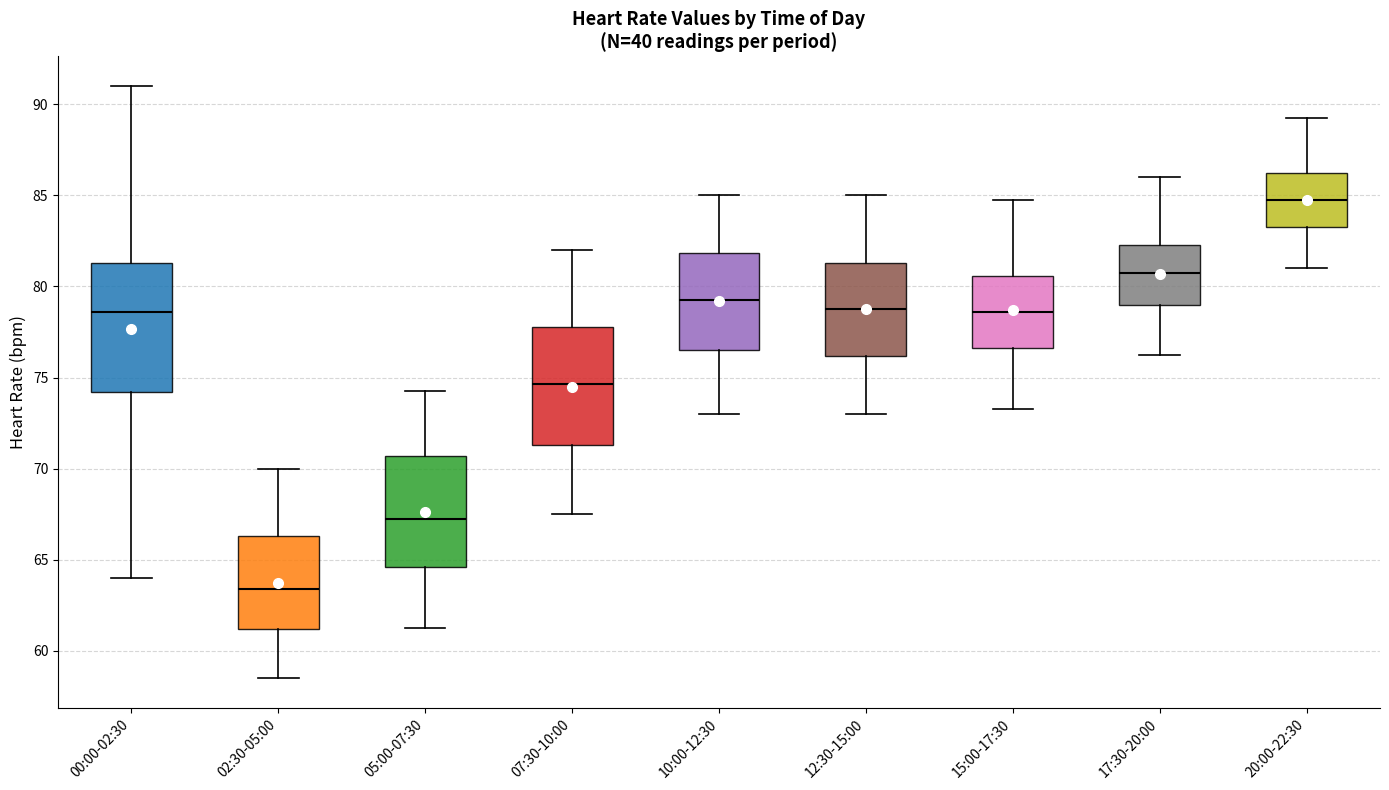

Reading left to right, transcribe this box plot: for each box, give where its median line is, the range the box spans, and where its two whiskers end, as read against the y-axis. The values are not printed on the chart, so give them approximately, as read against the axis.

00:00-02:30: median 78.5, box 74.0 to 81.5, whiskers 64.0 to 91.0
02:30-05:00: median 63.5, box 61.0 to 66.5, whiskers 58.5 to 70.0
05:00-07:30: median 67.5, box 64.5 to 70.5, whiskers 61.5 to 74.5
07:30-10:00: median 74.5, box 71.5 to 78.0, whiskers 67.5 to 82.0
10:00-12:30: median 79.5, box 76.5 to 82.0, whiskers 73.0 to 85.0
12:30-15:00: median 79.0, box 76.0 to 81.5, whiskers 73.0 to 85.0
15:00-17:30: median 78.5, box 76.5 to 80.5, whiskers 73.5 to 85.0
17:30-20:00: median 81.0, box 79.0 to 82.5, whiskers 76.5 to 86.0
20:00-22:30: median 85.0, box 83.5 to 86.5, whiskers 81.0 to 89.5